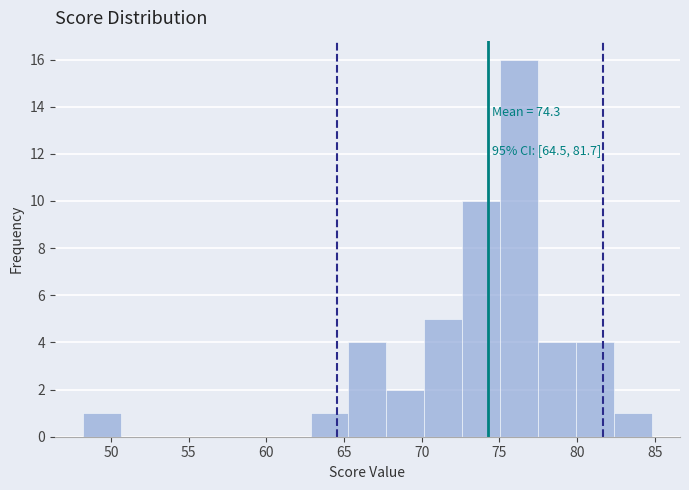

Over which range of the x-axis is the bar tallest?

75.0 to 77.5